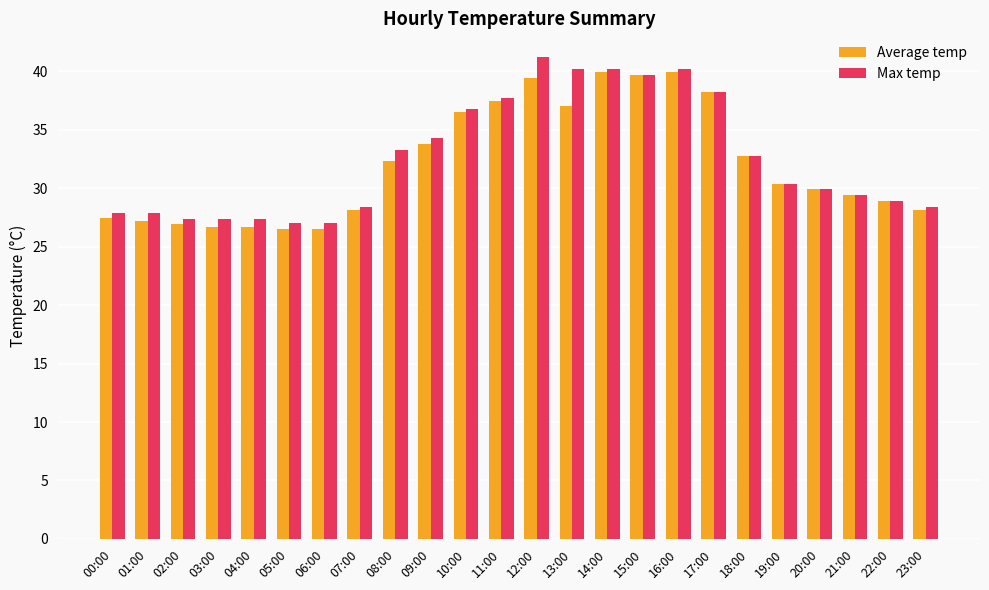

What are all the series names shown in the legend?

Average temp, Max temp